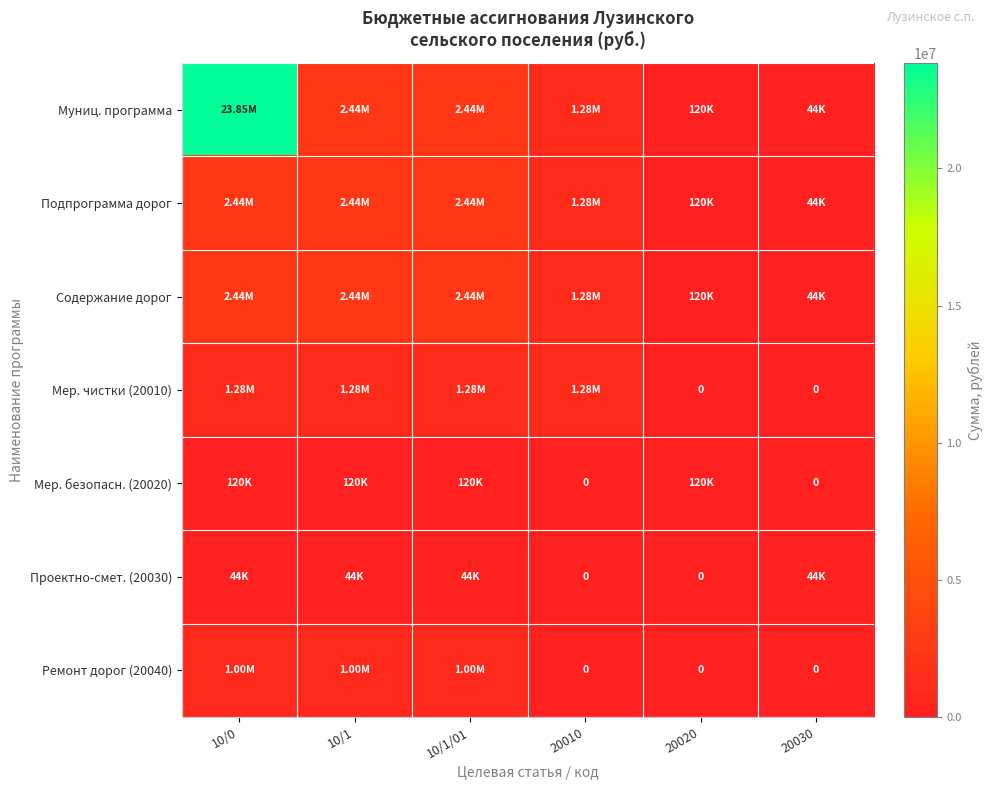

Is it true that Подпрограмма дорог equals 44000.0 at 20030?

True